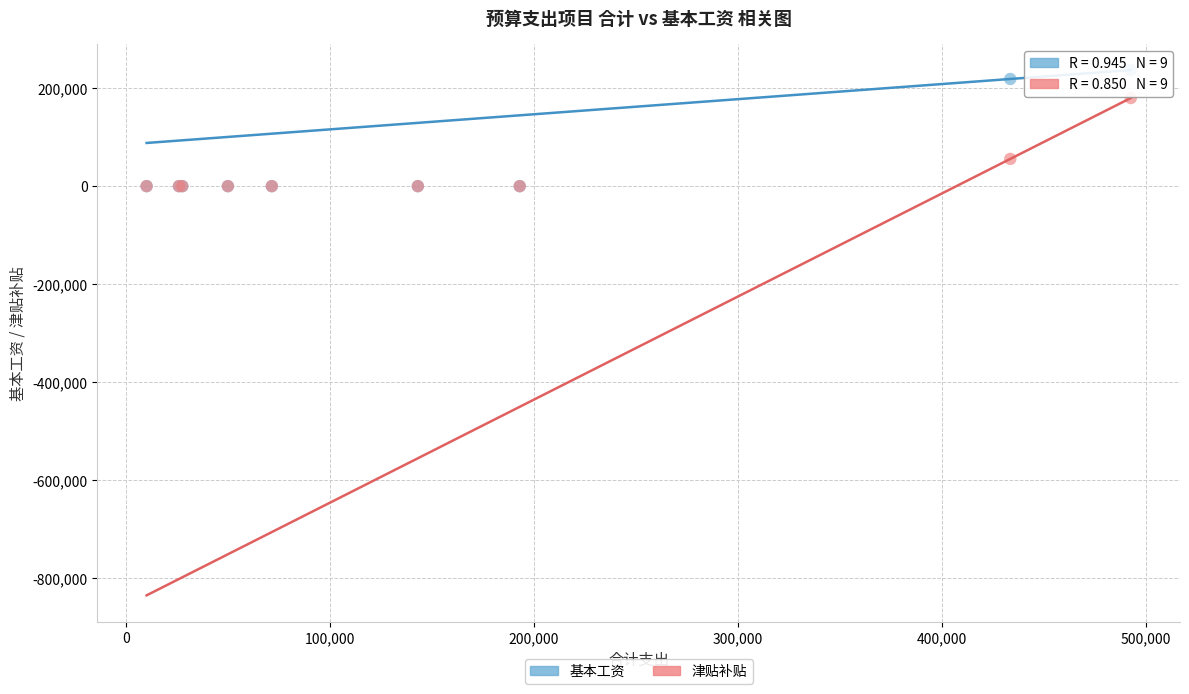

What are all the series names shown in the legend?

基本工资, 津贴补贴